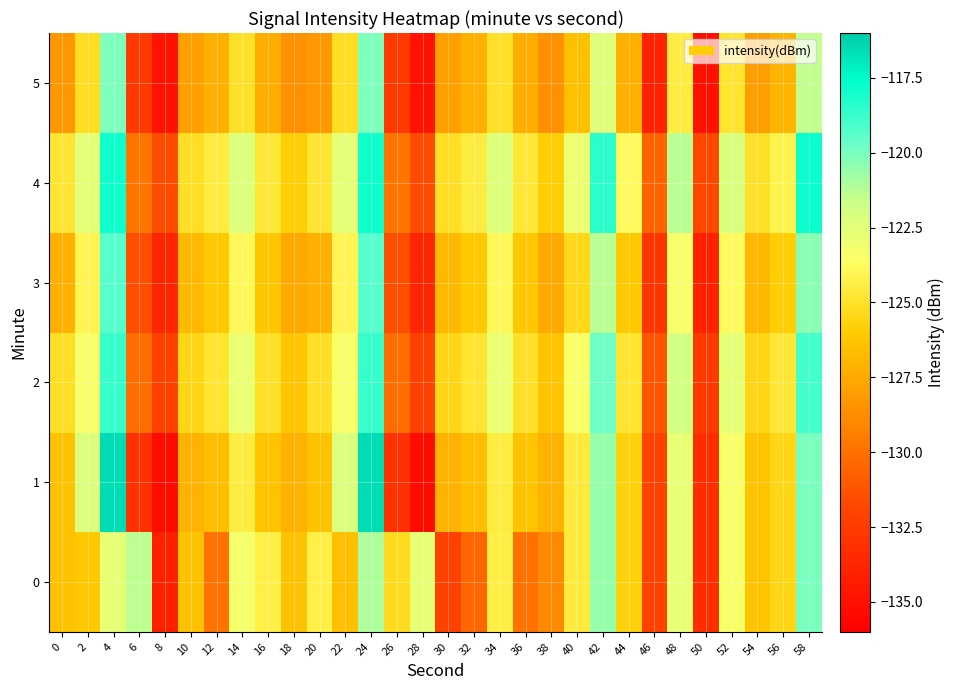

Which category has the highest value across all series?

4